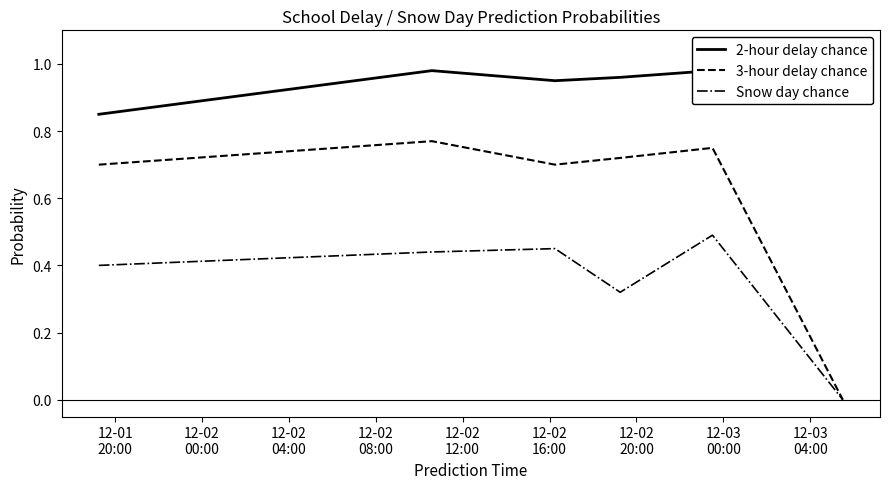

What is the label of the 4th point from the left?

12-02
08:00